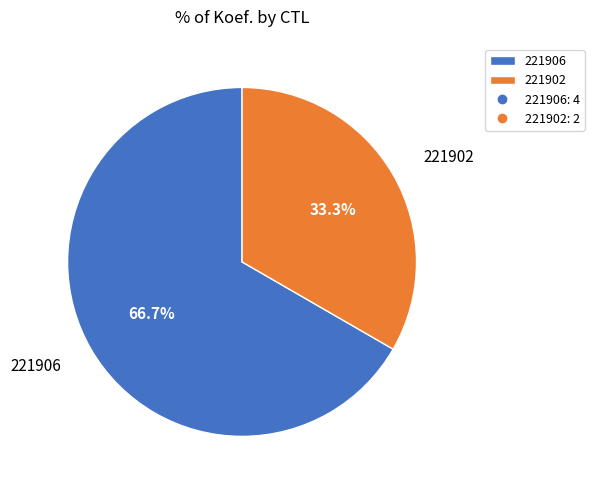

Rank the categories by value from highest to lowest.

221906, 221902